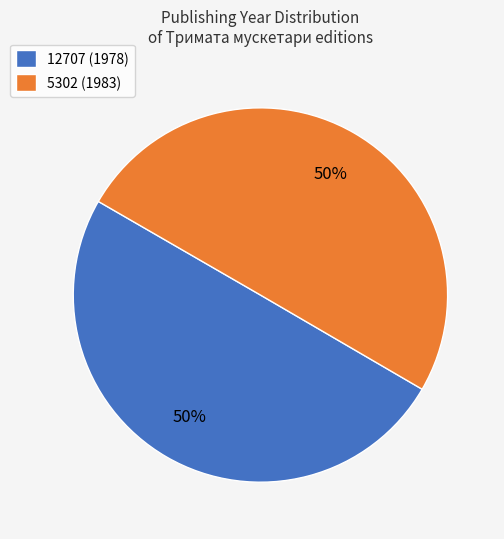

What is the ratio of the value at 12707 (1978) to the value at 5302 (1983)?

1.0